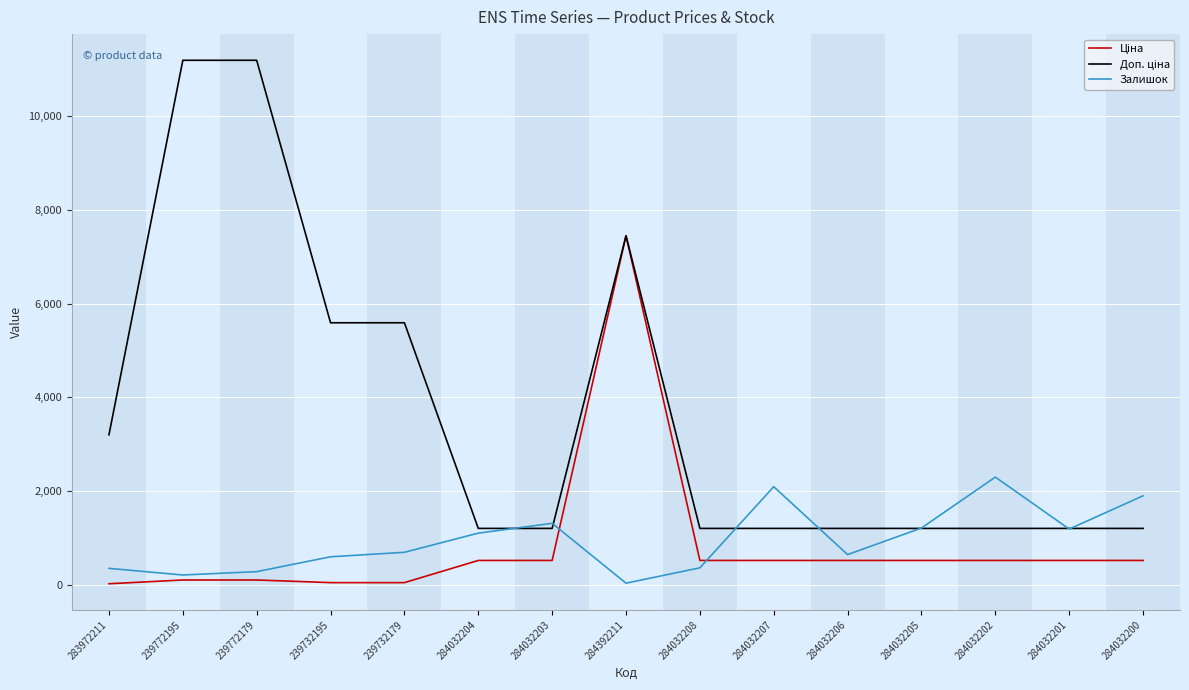

Count the number of data series in this chart.

3